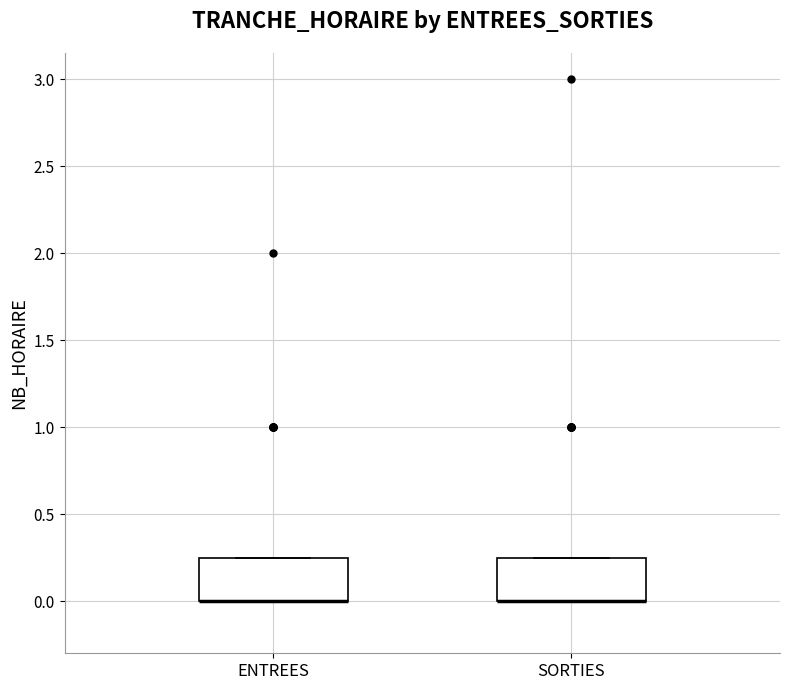

Where is the lower edge of the box for ENTREES on the y-axis? The values are not printed on the chart, so give them approximately, as read against the axis.

0.00